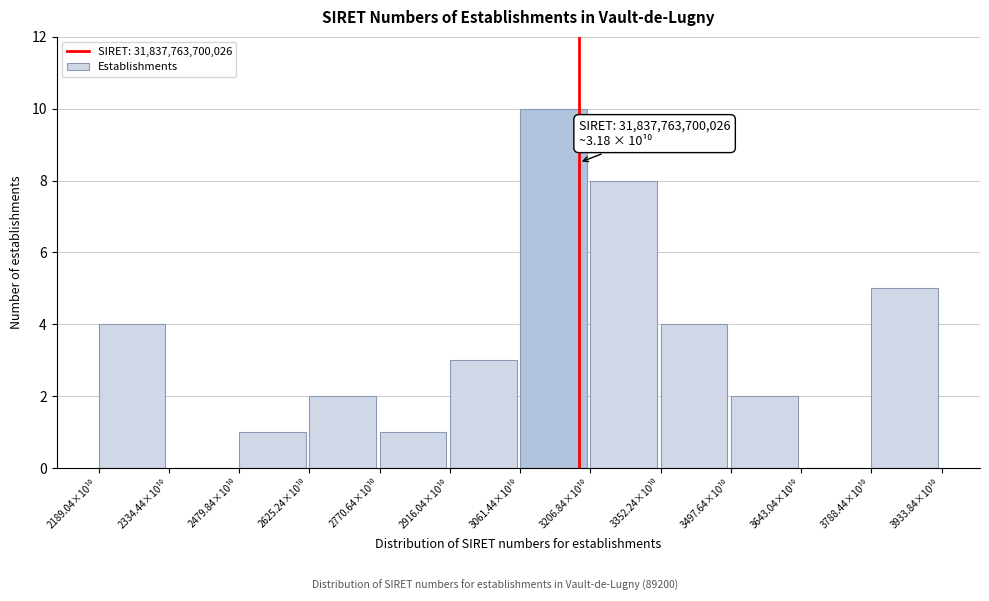

What is the maximum value shown in the chart?

10